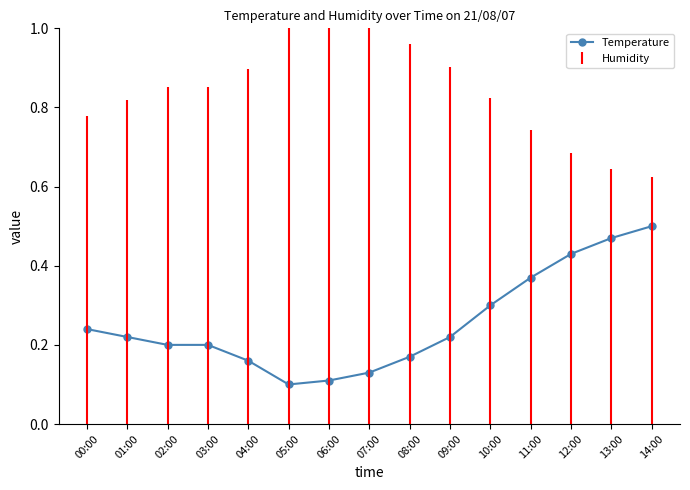

What is the change in value from 07:00 to 11:00?

+0.2